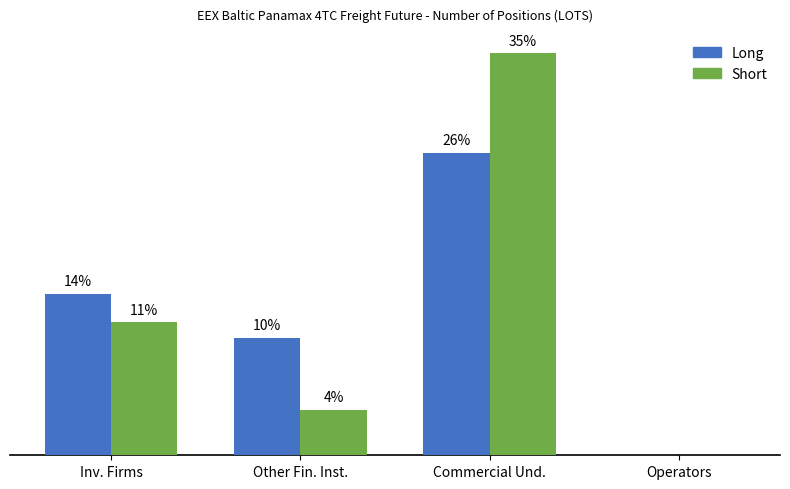

The value of Short at Operators is 16180.8. True or false?

False